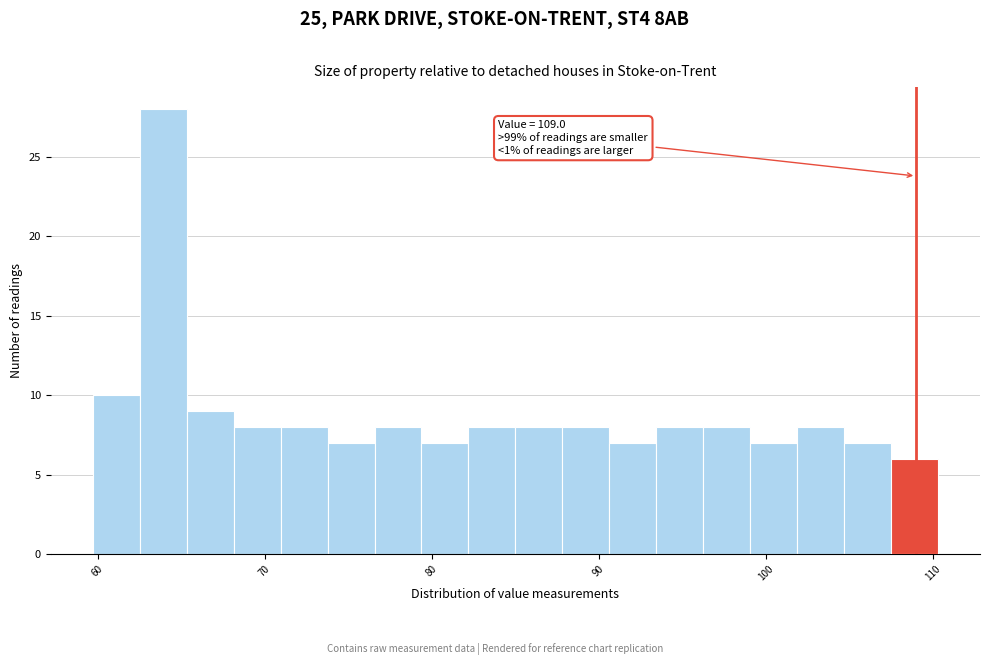

Read against the x-axis, roughly where is the centre of the tallest bar?

64